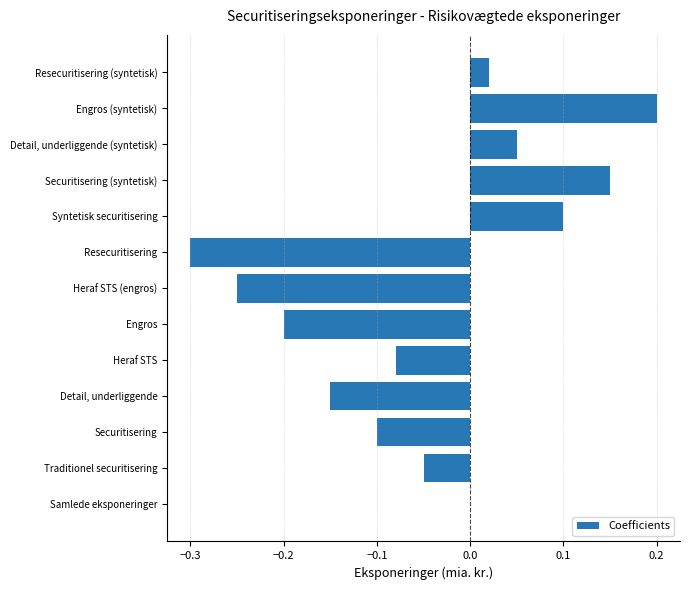

Count the number of data series in this chart.

1